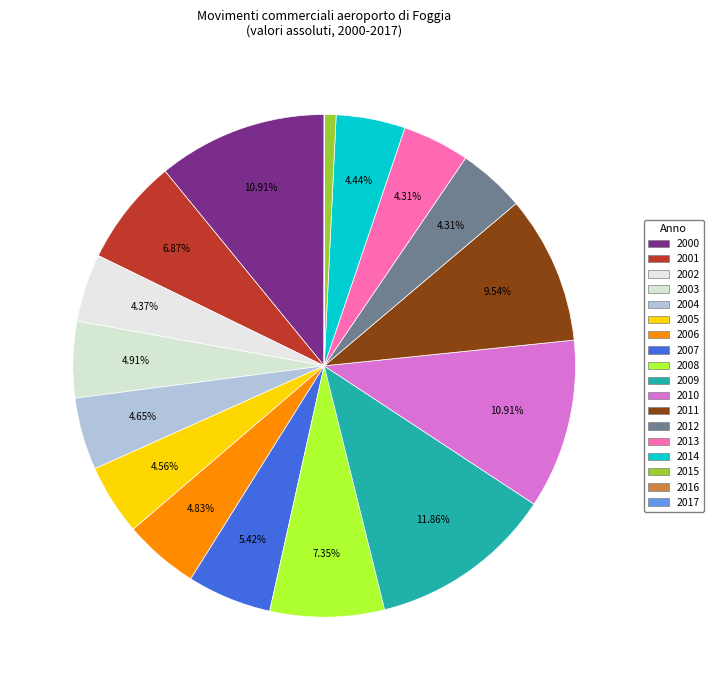

True or false: 2009 accounts for 4% of the total.

False